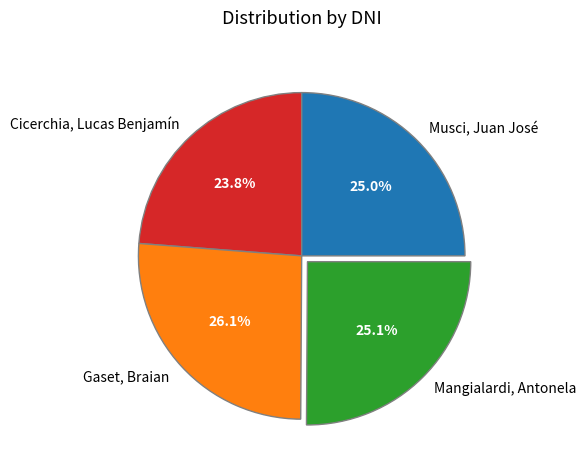

Do Cicerchia, Lucas Benjamín and Musci, Juan José together represent more than half of the pie?

No